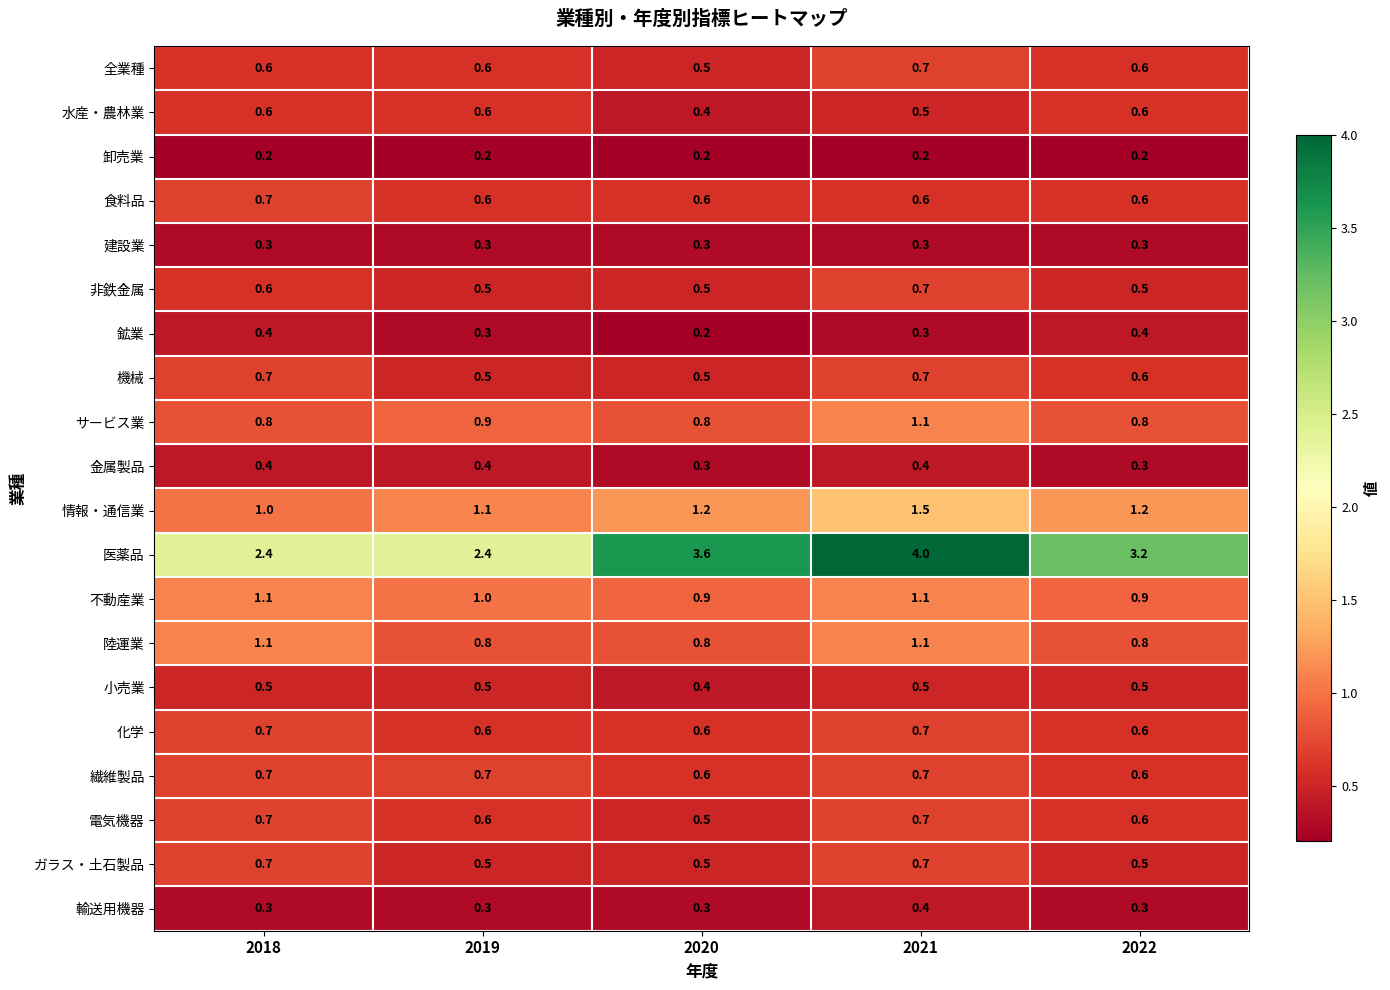

Which series has the widest spread of values?

医薬品